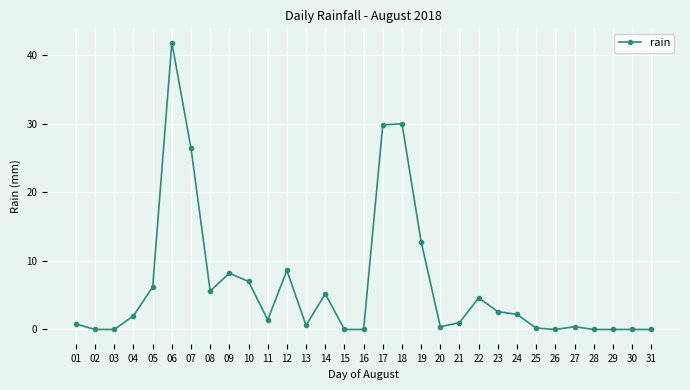

Between 29 and 21, which is larger?

21